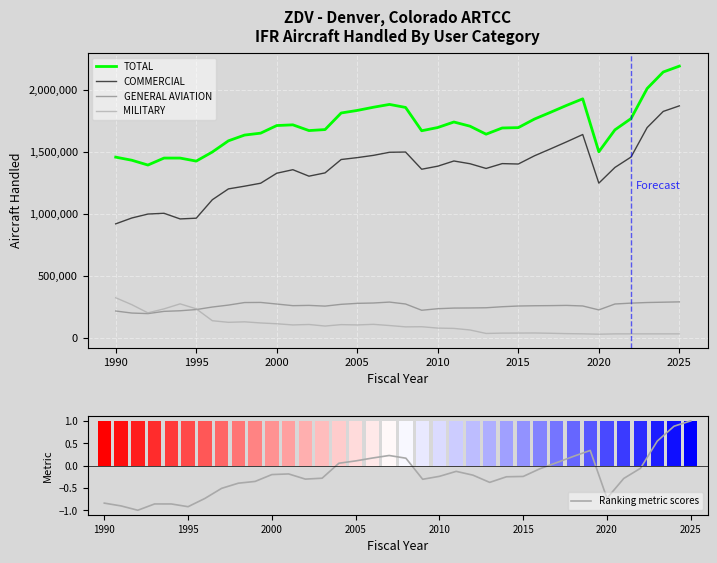

How many series are shown in this chart?

5